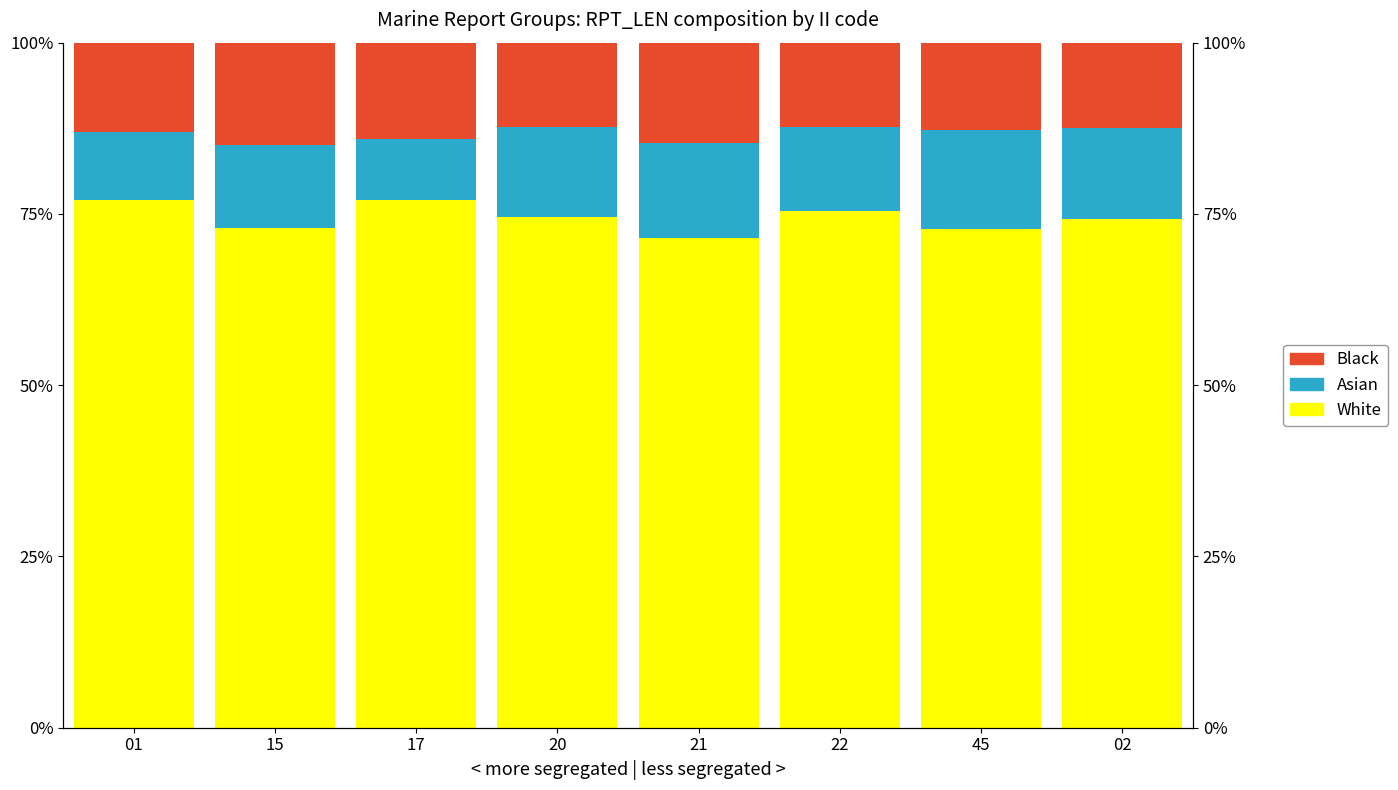

Reading left to right, what are all the values shown in this chart?

White: 77.0	73.0	77.0	74.6	71.5	75.4	72.8	74.3
Asian: 10.0	12.0	9.0	13.1	13.8	12.3	14.5	13.2
Black: 13.0	15.0	14.0	12.3	14.7	12.3	12.7	12.5